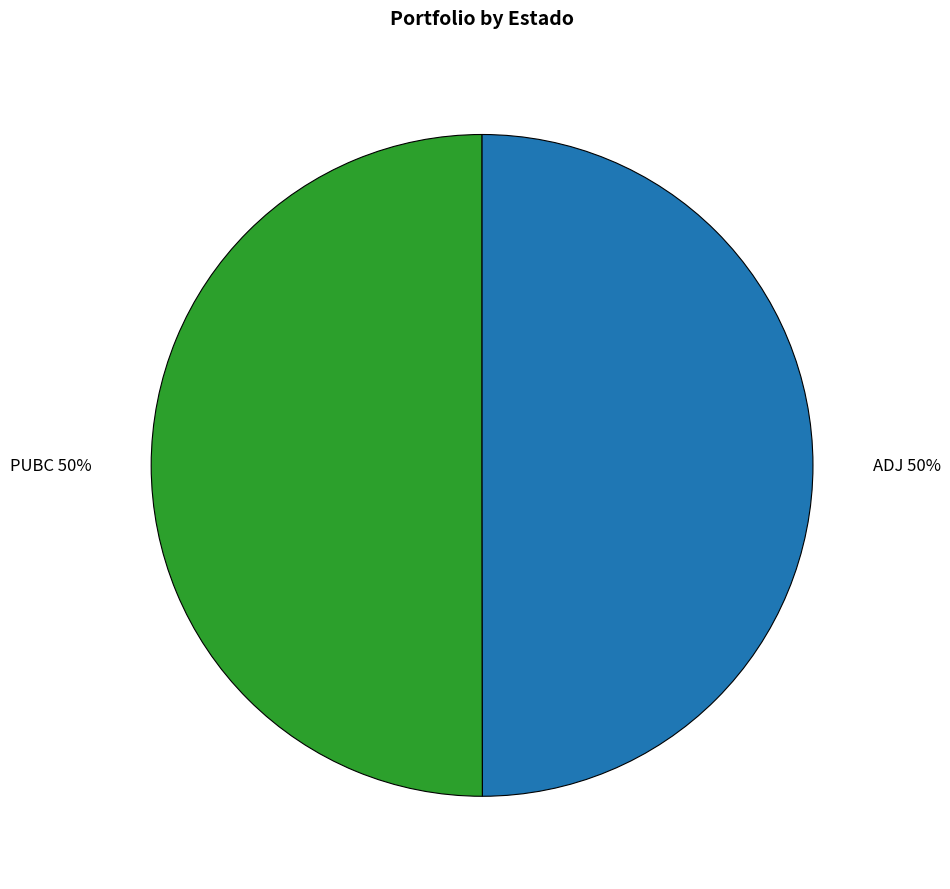

To the nearest percent, what portion does ADJ represent?

50%